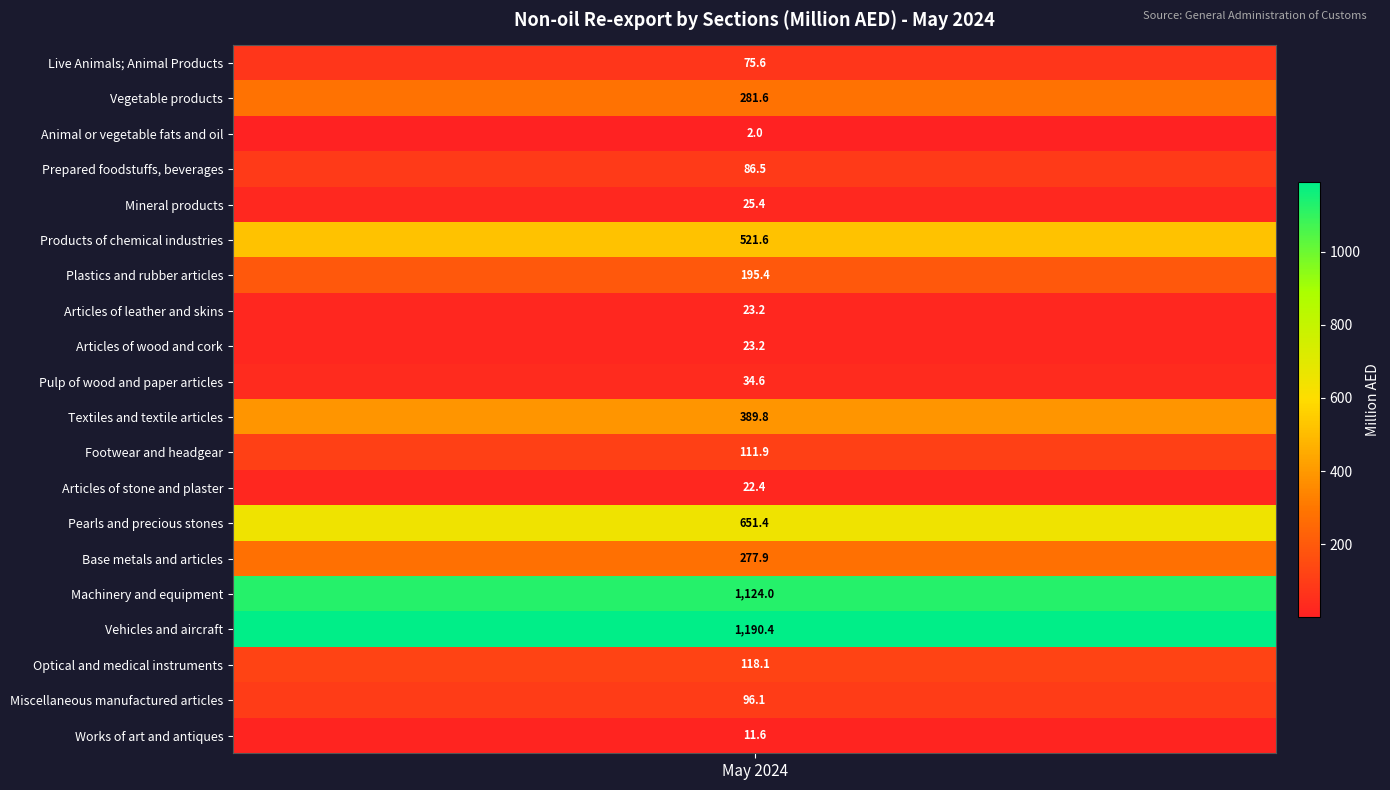

What is the greatest value displayed?

1190.4